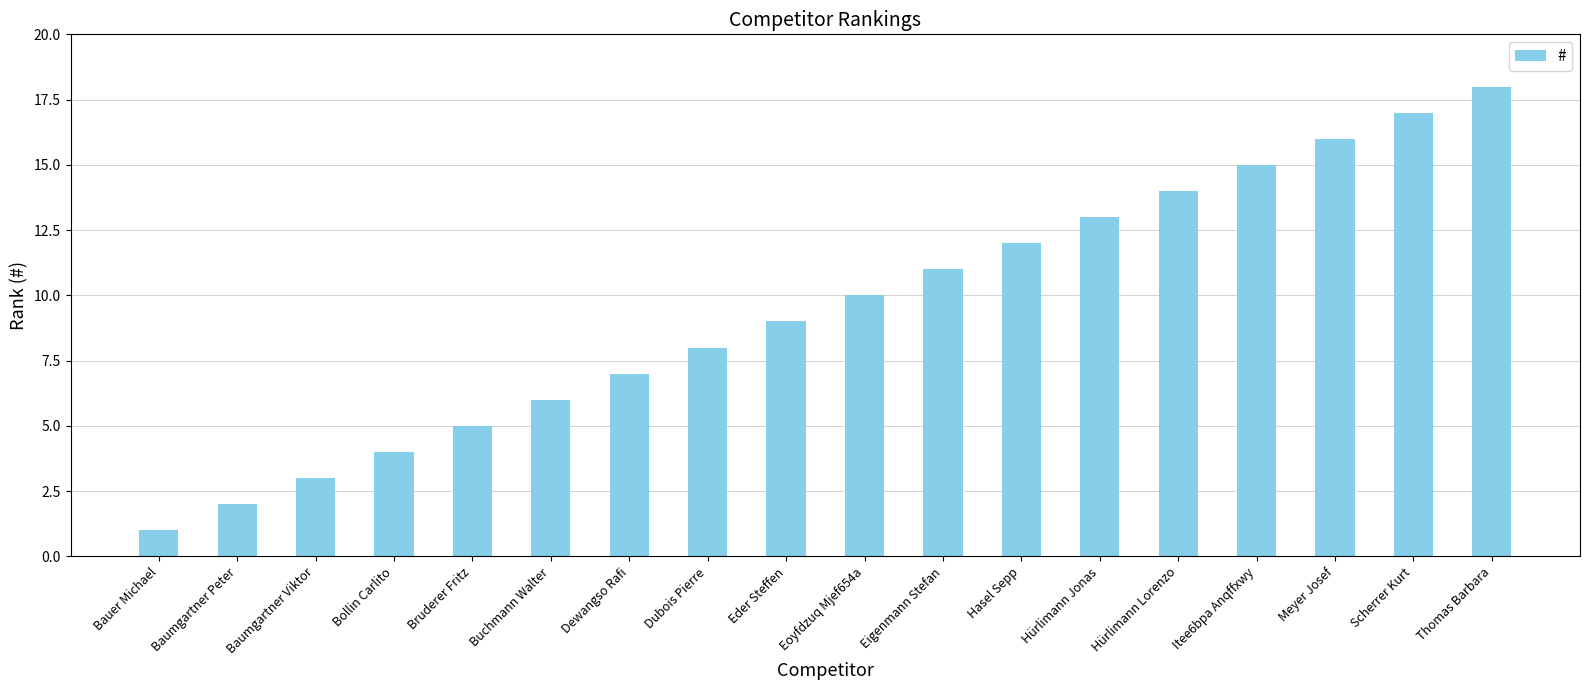

Read the value at Eder Steffen, to the nearest 5.

10